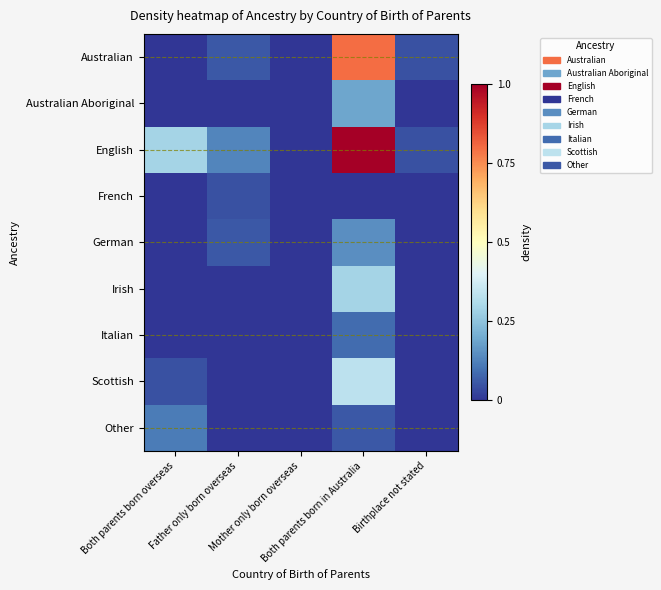

Reading right to left, transcribe all the data shown in this chart.

Australian: Birthplace not stated=0.0	Both parents born in Australia=0.8	Mother only born overseas=0.0	Father only born overseas=0.1	Both parents born overseas=0.0
Australian Aboriginal: Birthplace not stated=0.0	Both parents born in Australia=0.2	Mother only born overseas=0.0	Father only born overseas=0.0	Both parents born overseas=0.0
English: Birthplace not stated=0.0	Both parents born in Australia=1.0	Mother only born overseas=0.0	Father only born overseas=0.1	Both parents born overseas=0.3
French: Birthplace not stated=0.0	Both parents born in Australia=0.0	Mother only born overseas=0.0	Father only born overseas=0.0	Both parents born overseas=0.0
German: Birthplace not stated=0.0	Both parents born in Australia=0.1	Mother only born overseas=0.0	Father only born overseas=0.1	Both parents born overseas=0.0
Irish: Birthplace not stated=0.0	Both parents born in Australia=0.3	Mother only born overseas=0.0	Father only born overseas=0.0	Both parents born overseas=0.0
Italian: Birthplace not stated=0.0	Both parents born in Australia=0.1	Mother only born overseas=0.0	Father only born overseas=0.0	Both parents born overseas=0.0
Scottish: Birthplace not stated=0.0	Both parents born in Australia=0.3	Mother only born overseas=0.0	Father only born overseas=0.0	Both parents born overseas=0.0
Other: Birthplace not stated=0.0	Both parents born in Australia=0.1	Mother only born overseas=0.0	Father only born overseas=0.0	Both parents born overseas=0.1